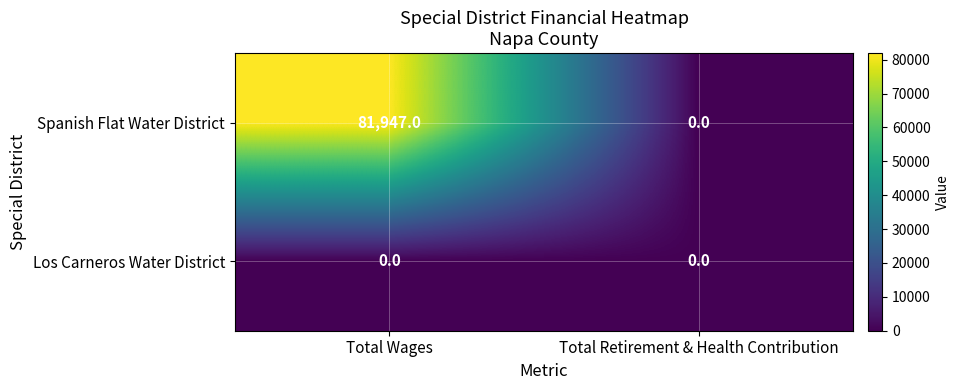

What is the difference between the highest and lowest values at Total Wages?

81947